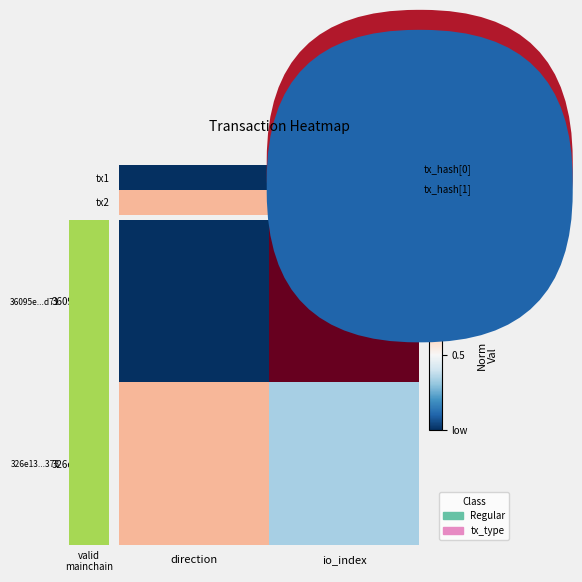

What is the maximum value for tx2?

0.7